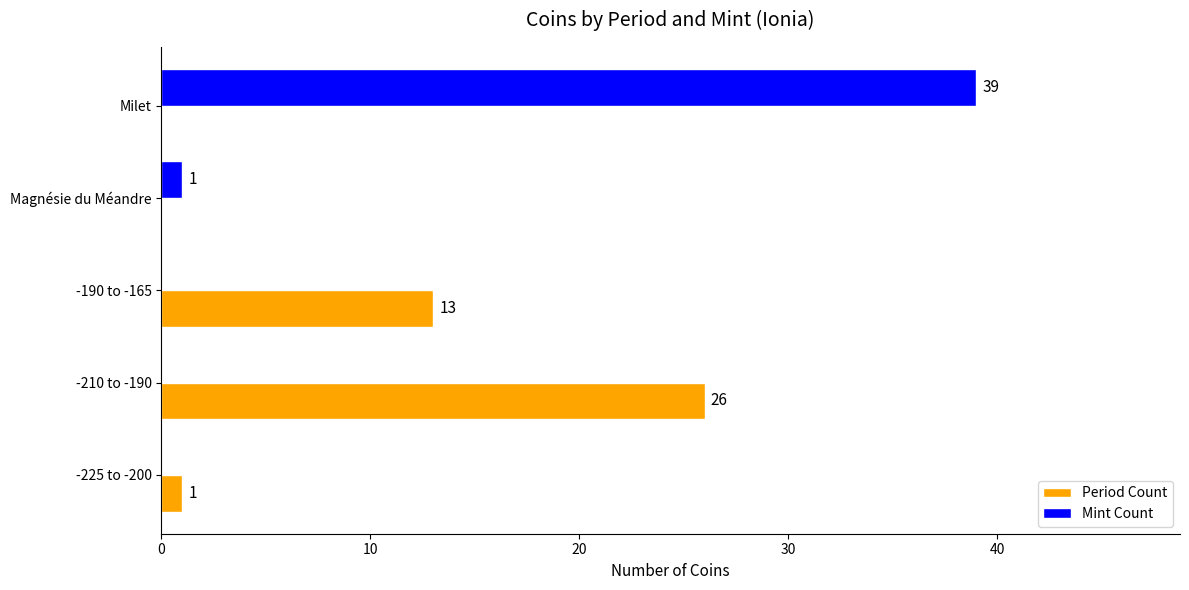

Which series changed the most between -225 to -200 and Milet?

Mint Count